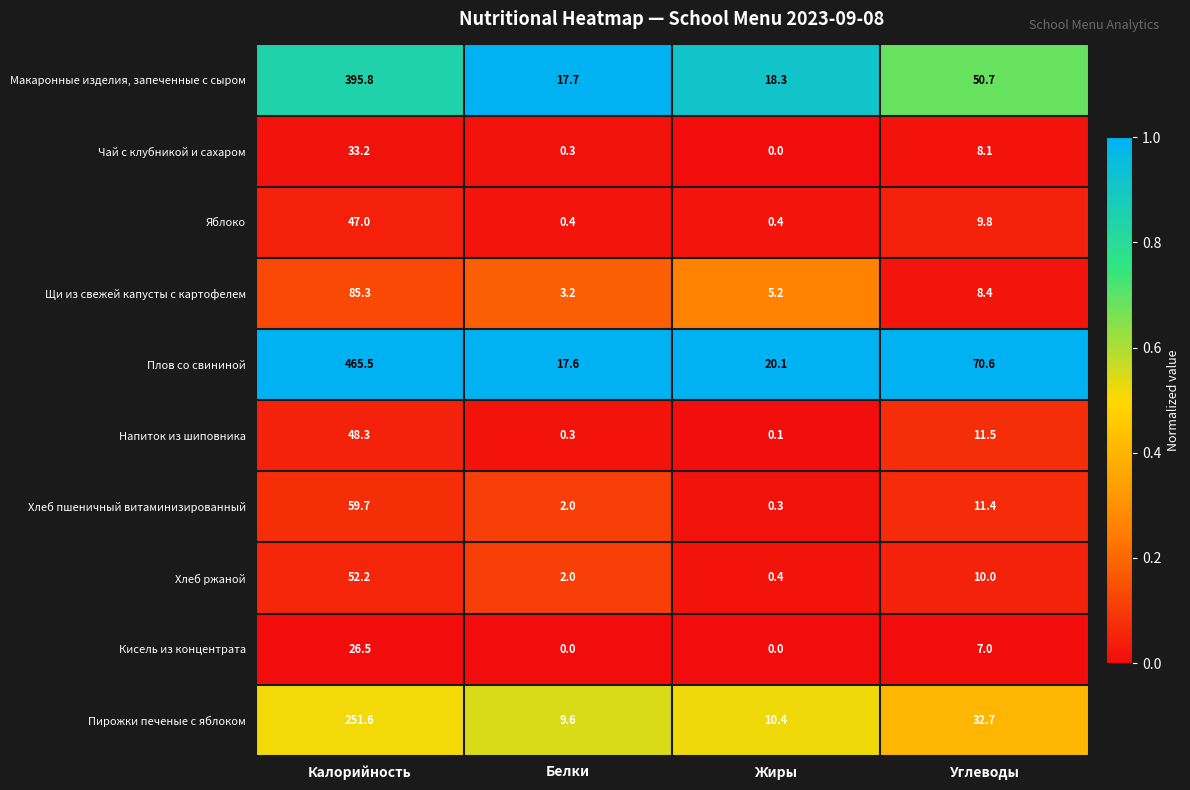

Rank the series at Углеводы from highest to lowest value.

Плов со свининой, Макаронные изделия, запеченные с сыром, Пирожки печеные с яблоком, Напиток из шиповника, Хлеб пшеничный витаминизированный, Хлеб ржаной, Яблоко, Щи из свежей капусты с картофелем, Чай с клубникой и сахаром, Кисель из концентрата